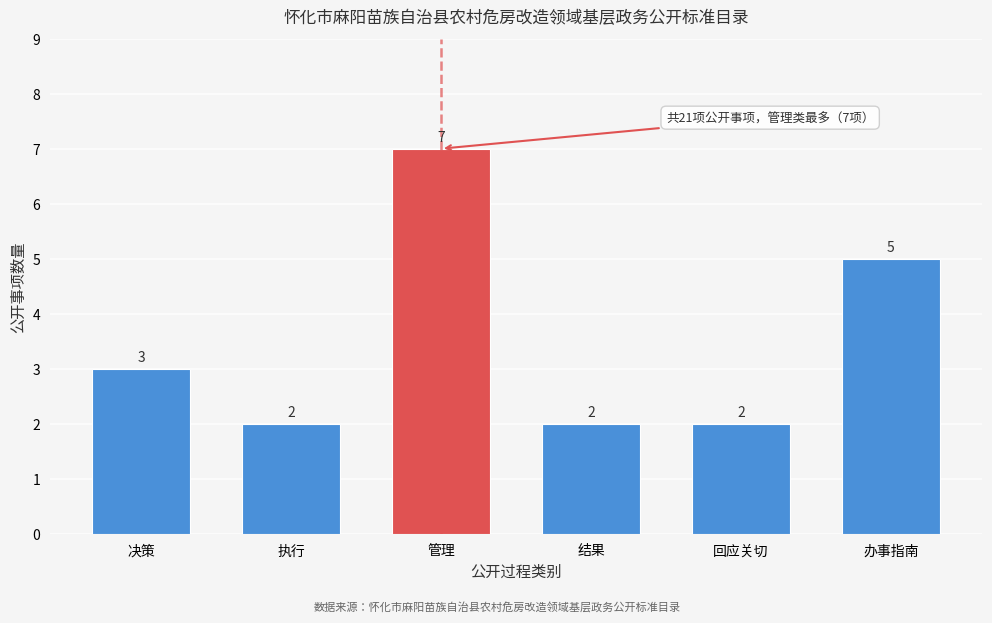

Reading left to right, transcribe all the data shown in this chart.

3	2	7	2	2	5